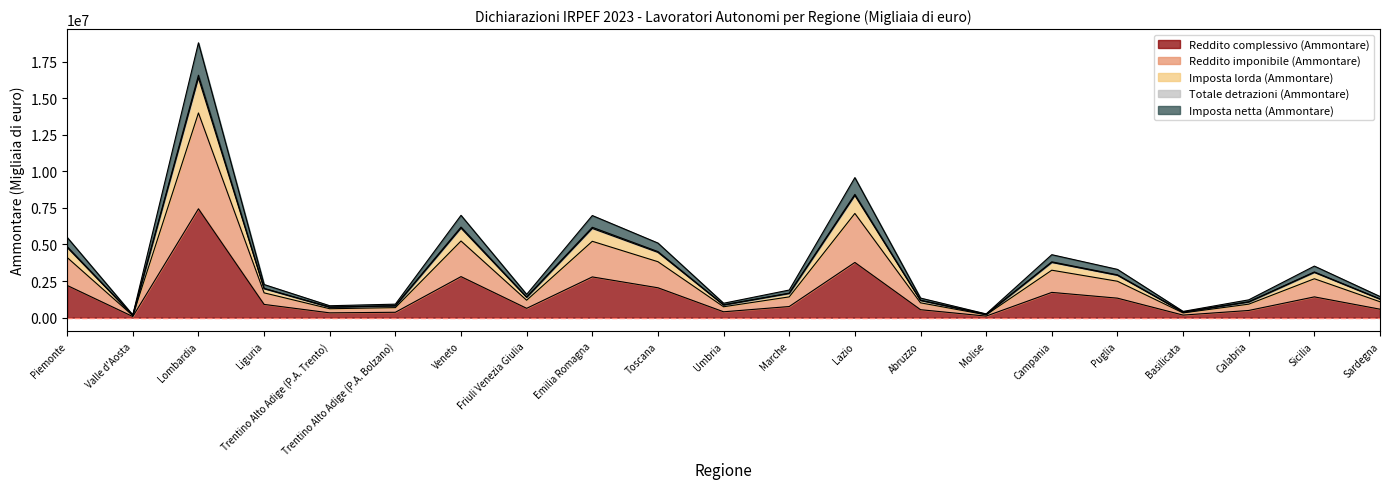

Read the Imposta lorda (Ammontare) value at Liguria, to the nearest 100.

2262200